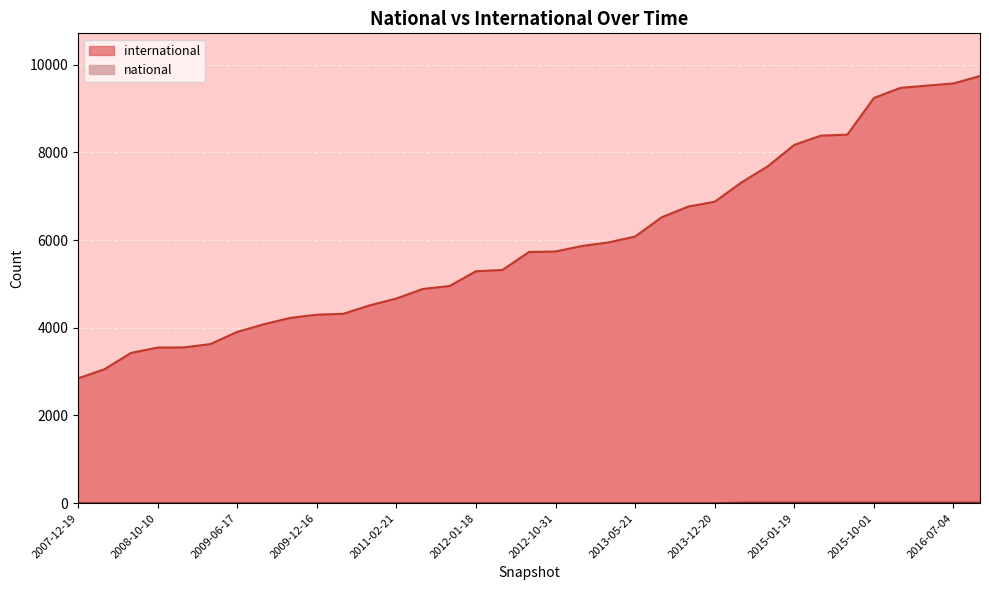

Rank the series by their average value, from lowest to highest.

national, international